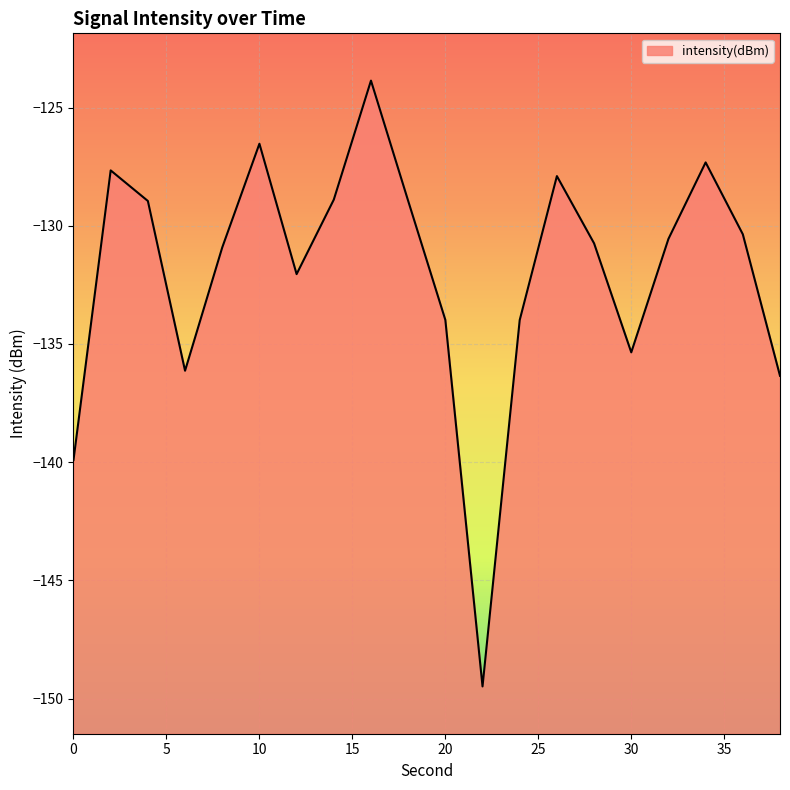

Reading left to right, extract all data points from this chart.

-139.9	-127.7	-129.0	-136.1	-130.9	-126.5	-132.0	-128.9	-123.9	-128.9	-134.0	-149.5	-134.0	-127.9	-130.7	-135.4	-130.6	-127.3	-130.4	-136.3